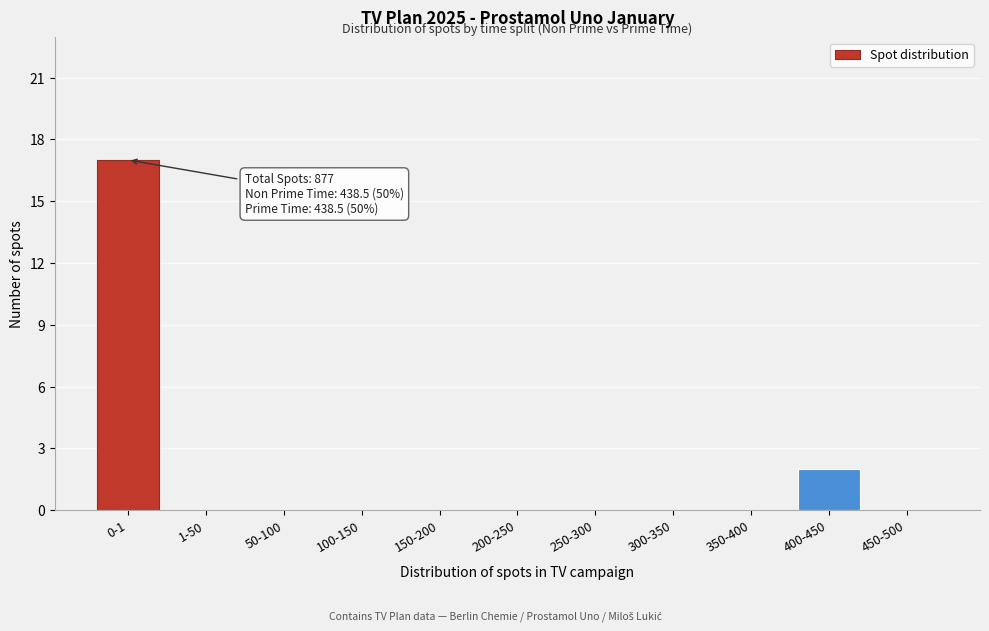

Reading left to right, what are all the values shown in this chart?

0-1=17	1-50=0	50-100=0	100-150=0	150-200=0	200-250=0	250-300=0	300-350=0	350-400=0	400-450=2	450-500=0